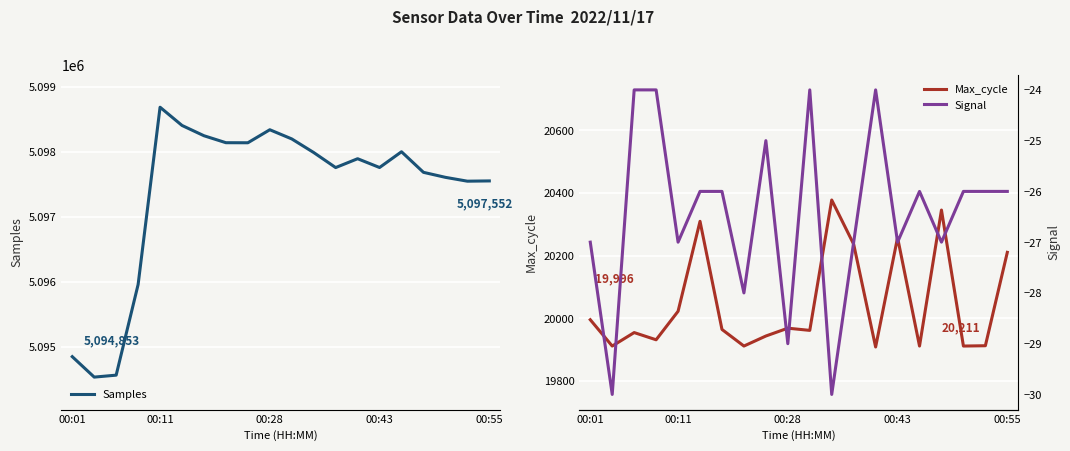

What is the highest value of the Samples series?

5098684